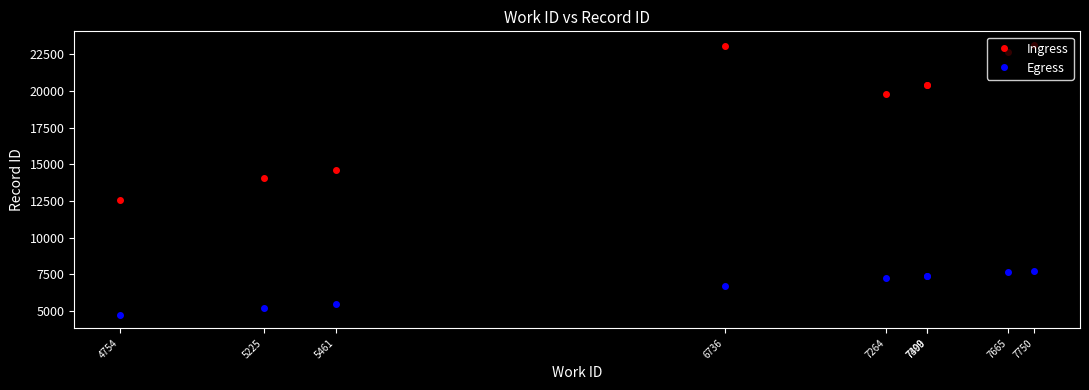

How many series are shown in this chart?

2